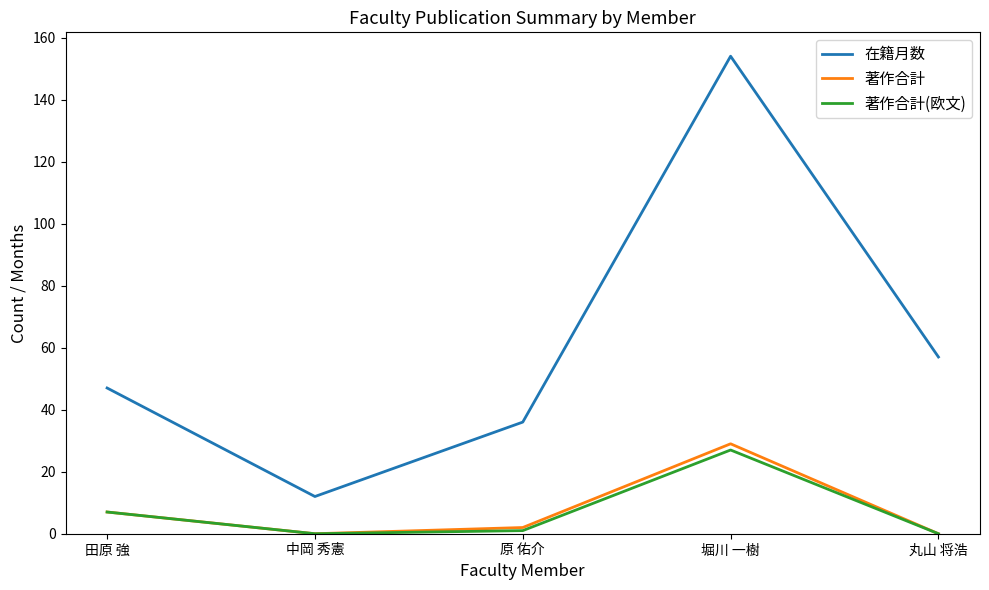

What is the difference between the maximum and minimum values in the 著作合計(欧文) series?

27